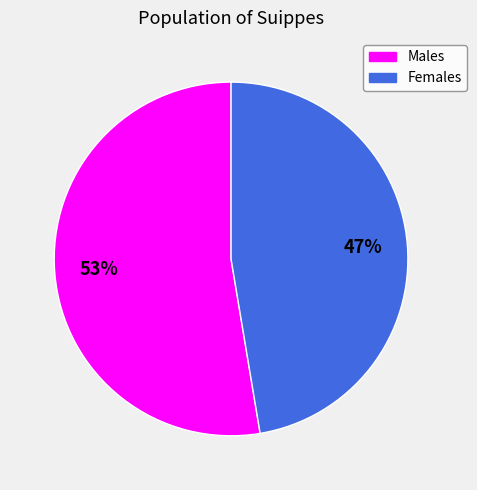

How many slices are in this pie chart?

2